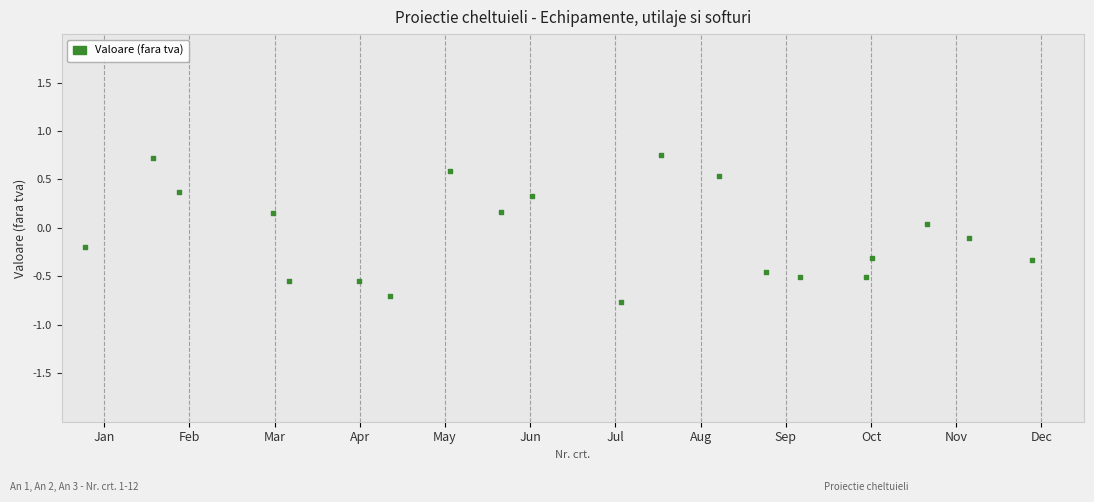

What is the range of Y values (max minus min)?

1.5